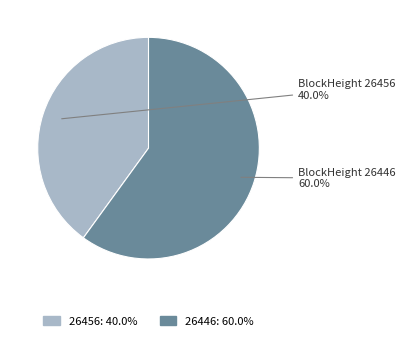

What percentage is the 26456 slice, to the nearest percent?

40%